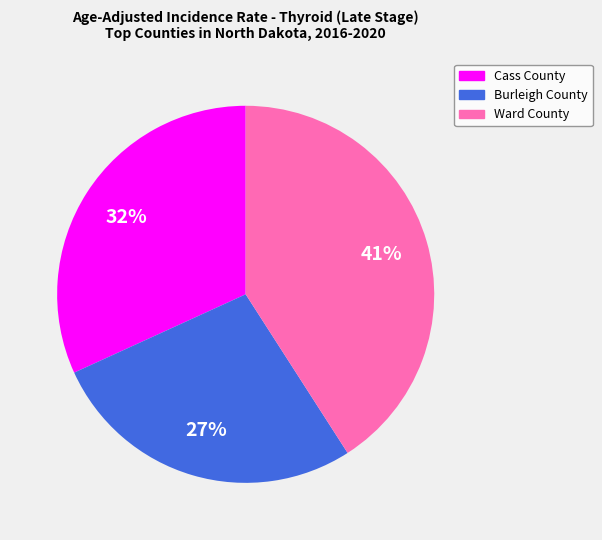

Is there any slice that represents more than half of the pie?

No